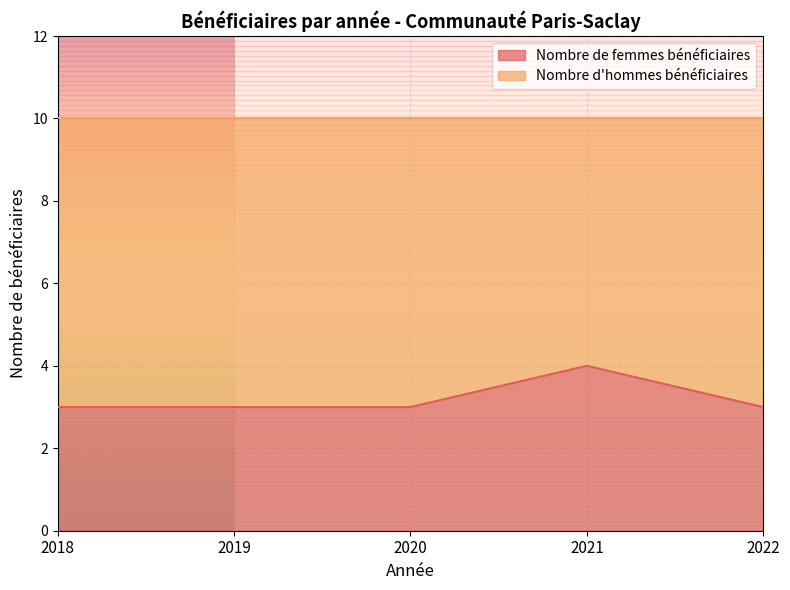

True or false: the data has more than 0 interior local peaks.

True